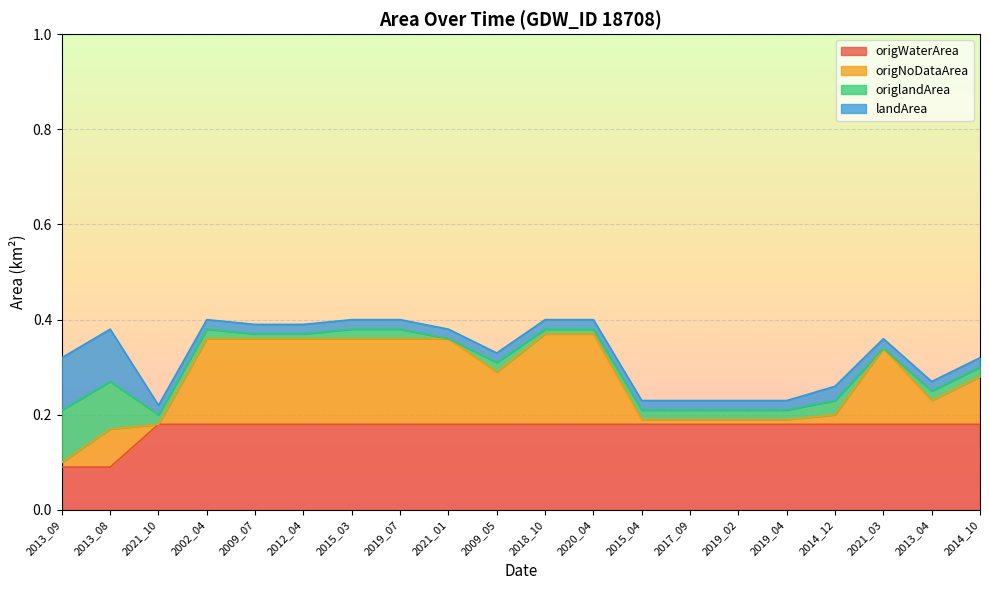

At which category is the sum across all series the highest?

2002_04